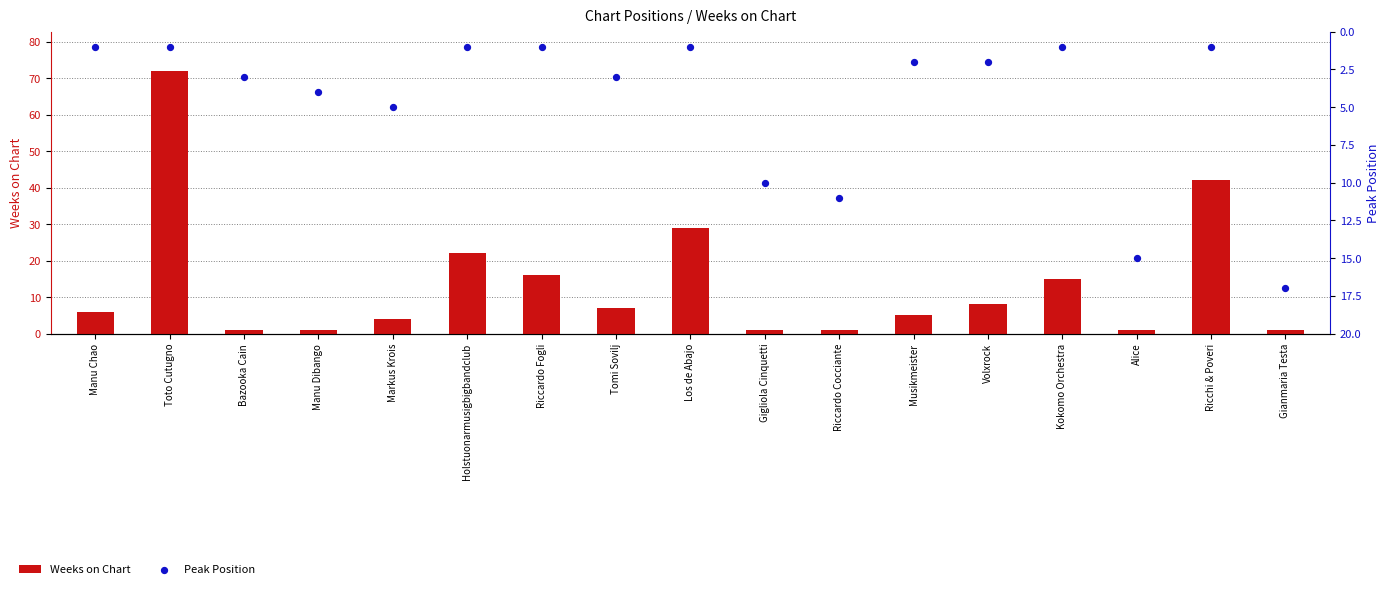

What are all the series names shown in the legend?

Weeks on Chart, Peak Position